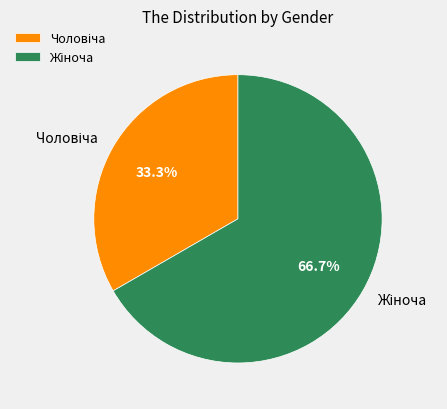

Does any single category account for the majority?

Yes